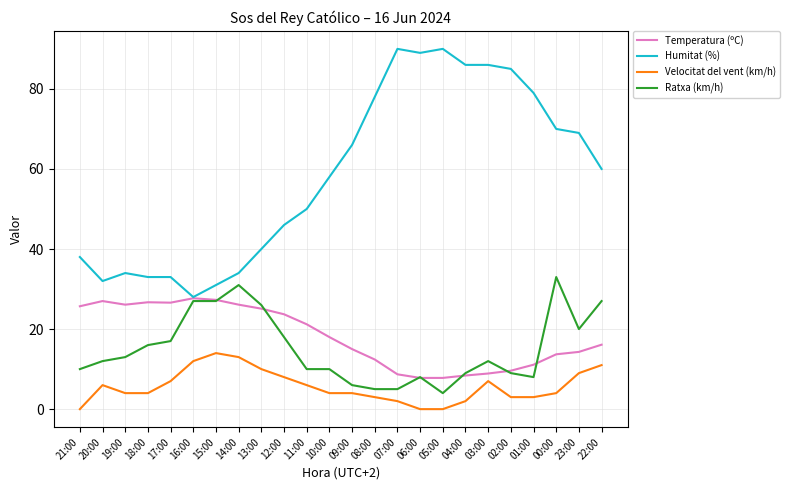

Is it true that Temperatura (ºC) equals 34.3 at 14:00?

False